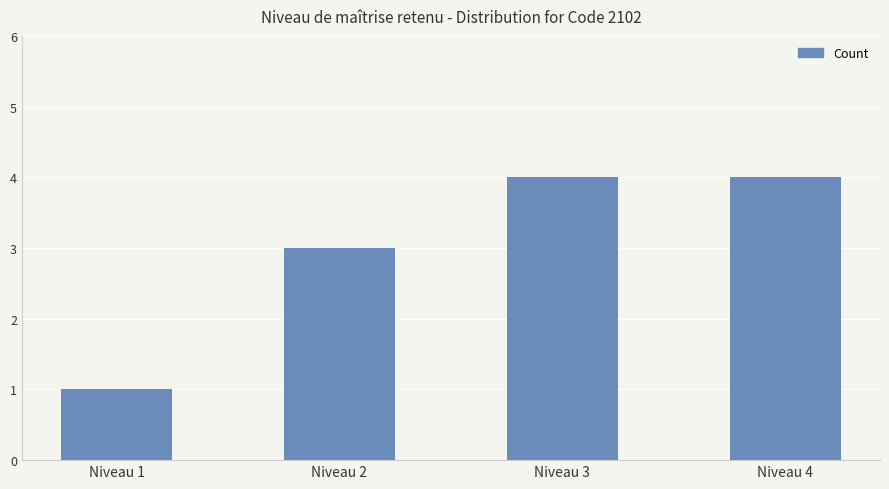

Approximately how many times larger is the value at Niveau 3 compared to Niveau 1?

4.0